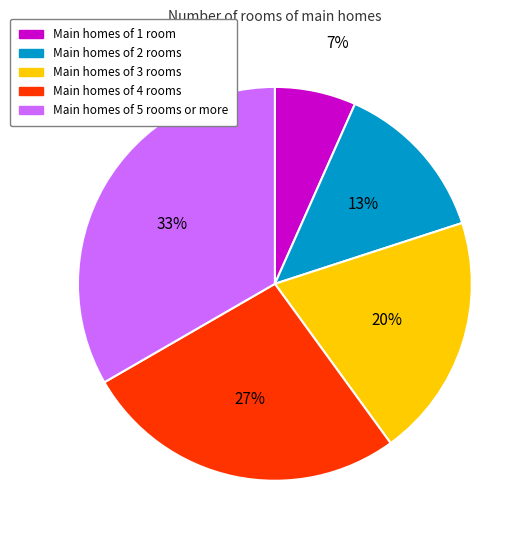

To the nearest percent, what is the average slice percentage?

20%